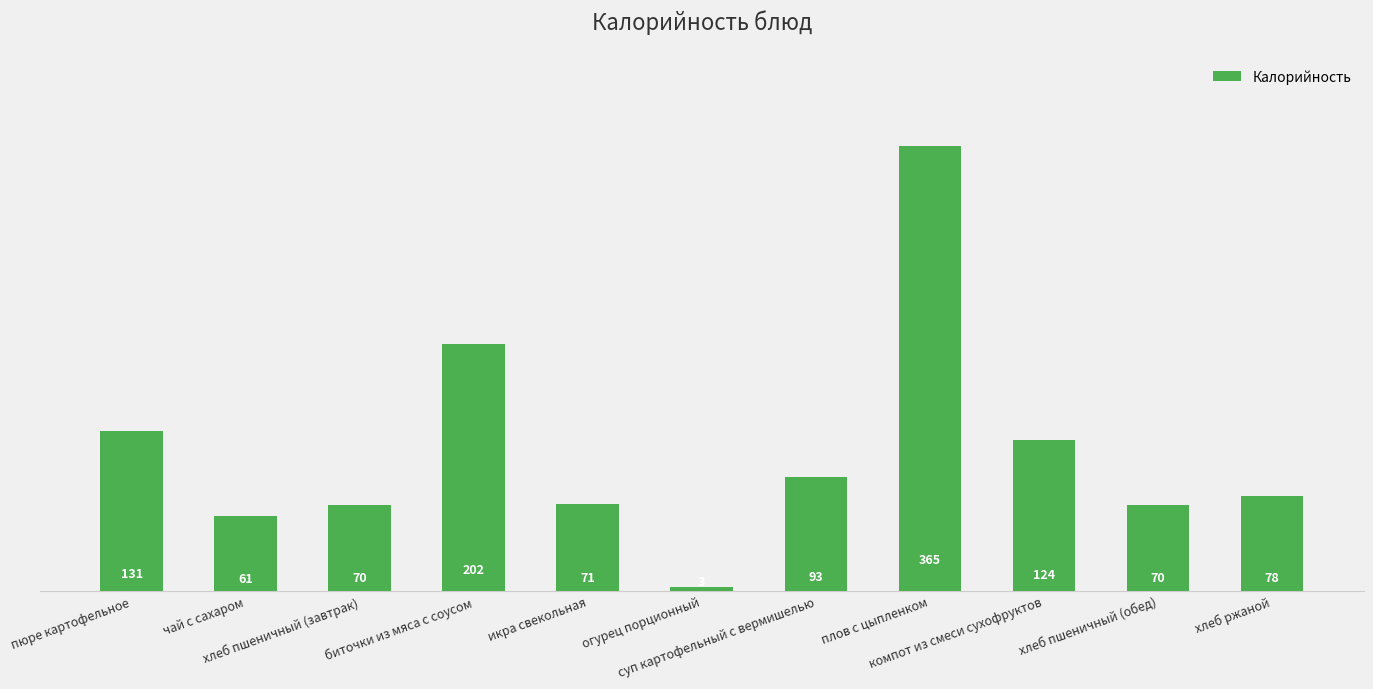

Is it true that the value at икра свекольная is 71?

True